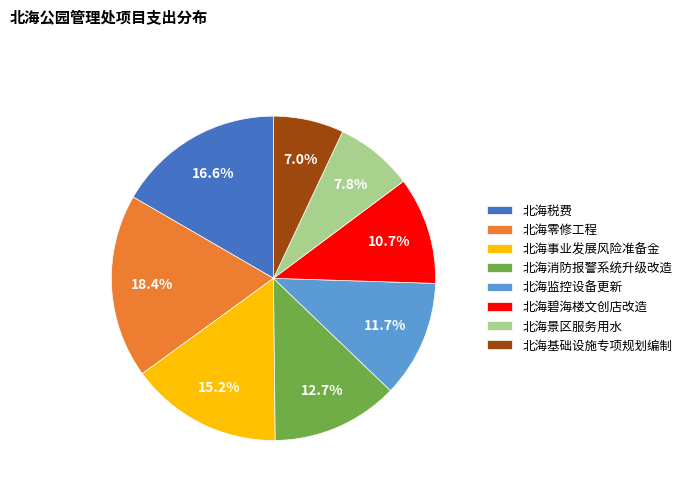

What is the smallest slice in the pie chart?

北海基础设施专项规划编制